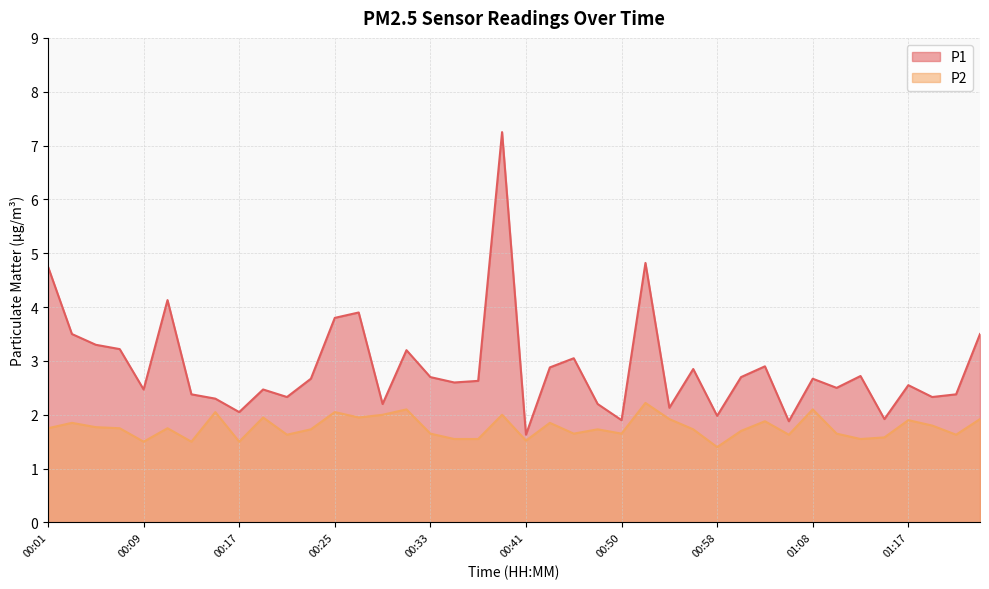

Reading left to right, extract all data points from this chart.

P1: 4.8	3.5	3.3	3.2	2.5	4.1	2.4	2.3	2.0	2.5	2.3	2.7	3.8	3.9	2.2	3.2	2.7	2.6	2.6	7.2	1.6	2.9	3.0	2.2	1.9	4.8	2.1	2.9	2.0	2.7	2.9	1.9	2.7	2.5	2.7	1.9	2.5	2.3	2.4	3.5
P2: 1.8	1.9	1.8	1.8	1.5	1.8	1.5	2.0	1.5	1.9	1.6	1.7	2.0	1.9	2.0	2.1	1.6	1.6	1.6	2.0	1.5	1.9	1.6	1.7	1.6	2.2	1.9	1.7	1.4	1.7	1.9	1.6	2.1	1.6	1.6	1.6	1.9	1.8	1.6	1.9